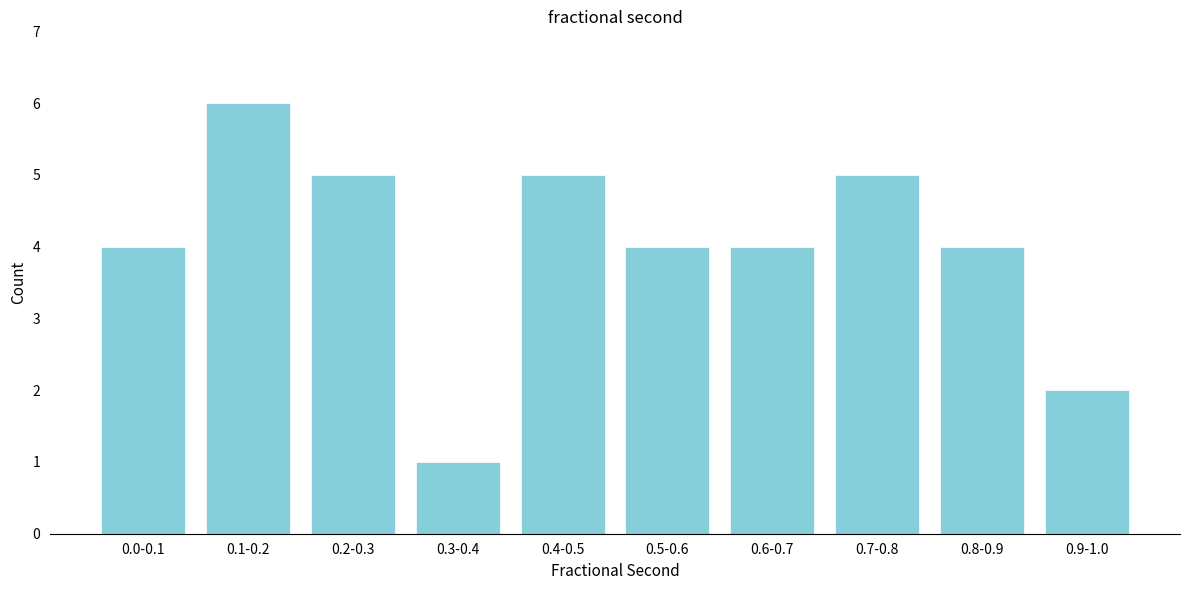

Reading right to left, what are all the values shown in this chart?

2	4	5	4	4	5	1	5	6	4